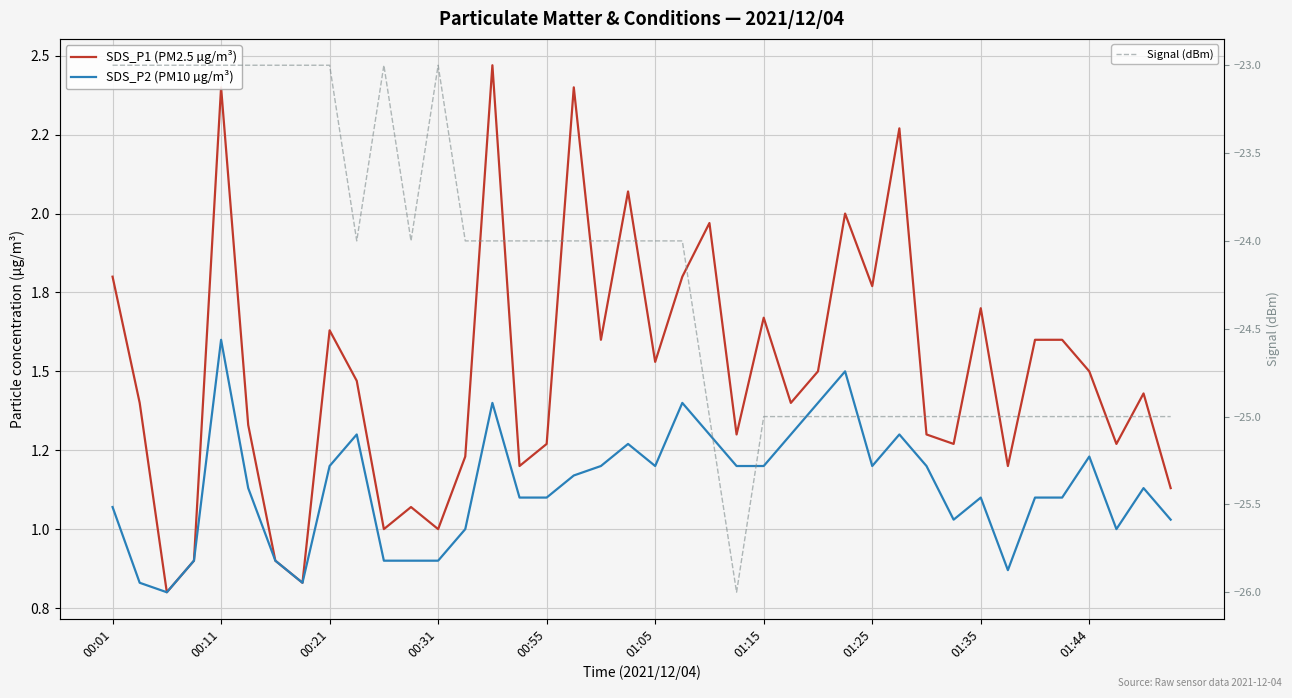

Which series has the widest spread of values?

Signal (dBm)